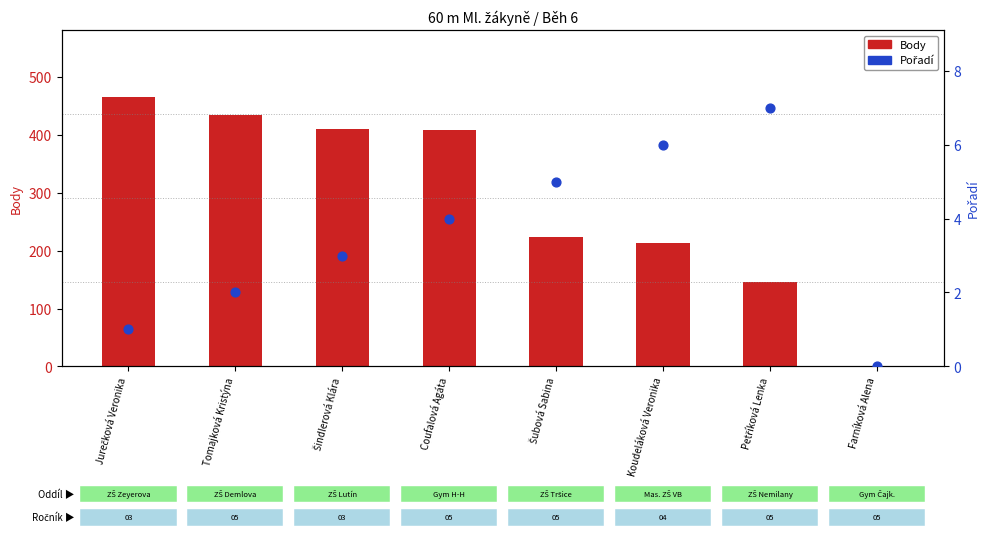

At how many categories does at least one series exceed 71?

7